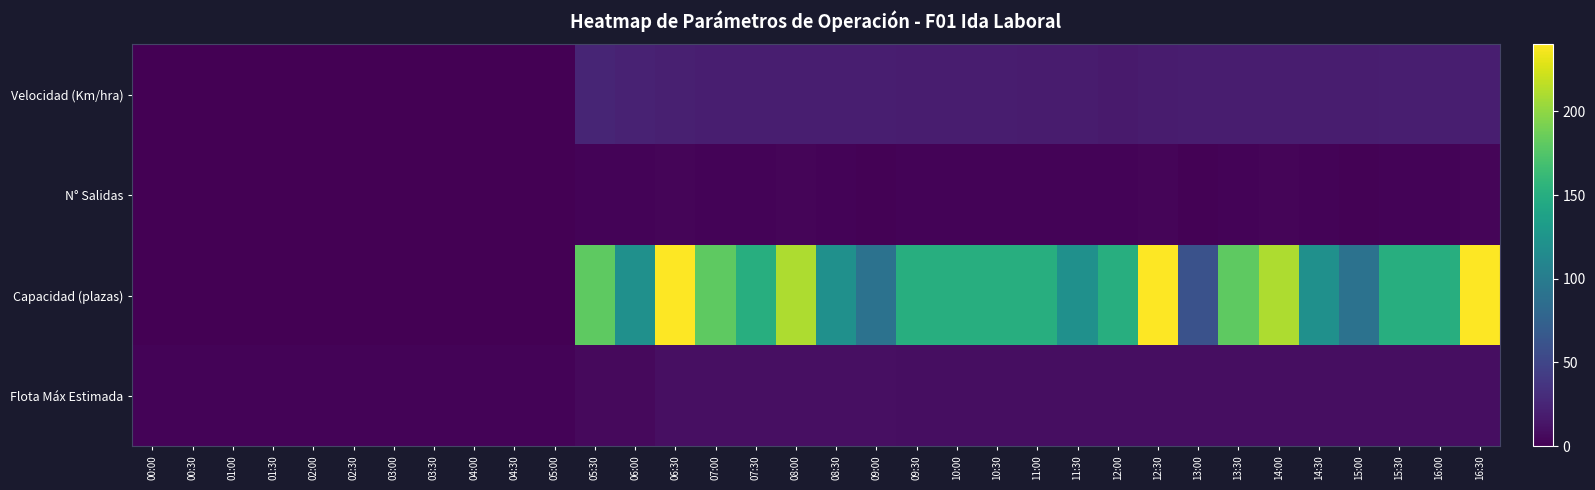

Rank the series at 12:30 from highest to lowest value.

Capacidad (plazas), Velocidad (Km/hra), Flota Máx Estimada, N° Salidas